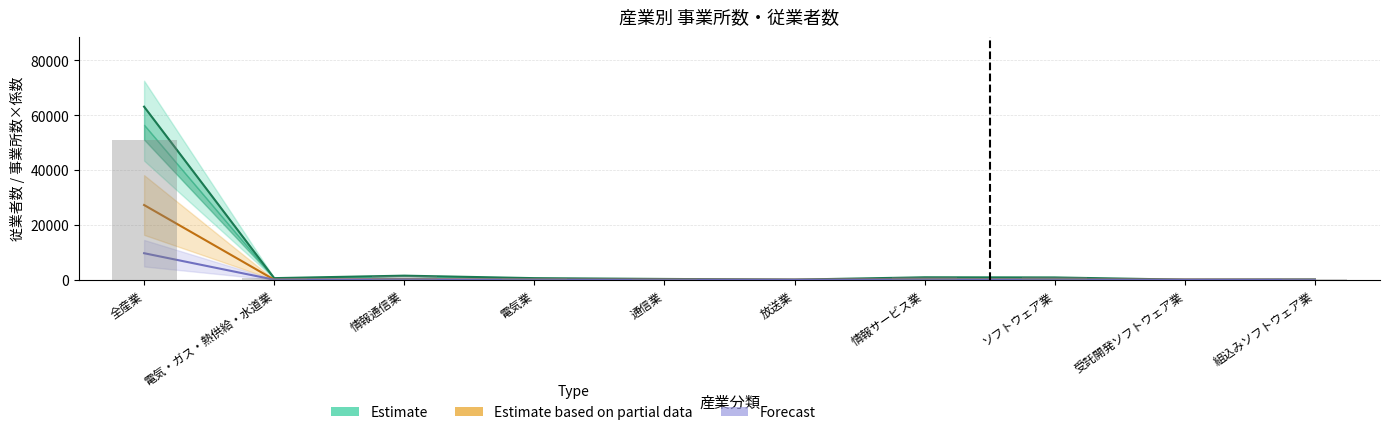

What is the spread (max minus min) of values at 組込みソフトウェア業?

88